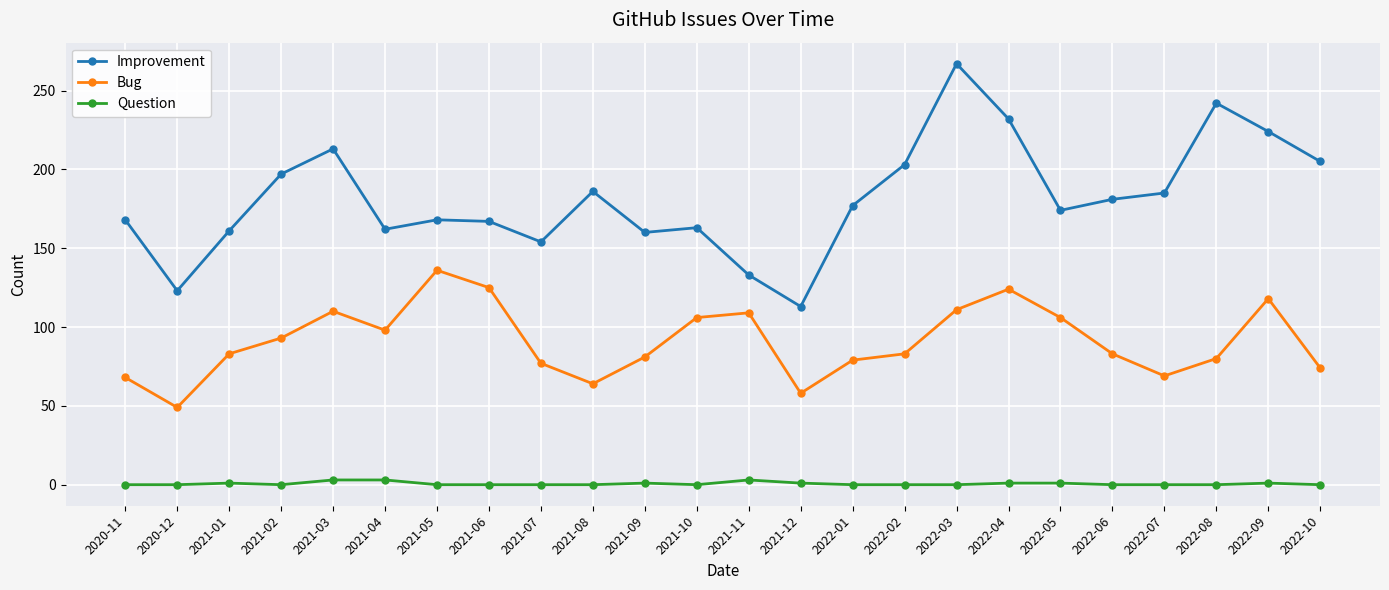

Which series has the largest range (max minus min)?

Improvement